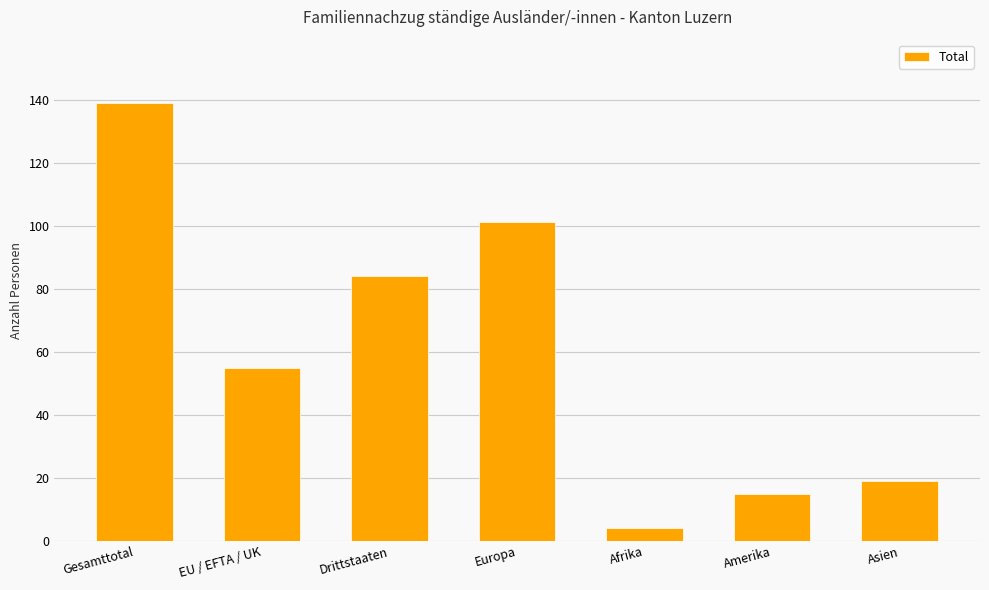

The chart shows a value of 48 at Drittstaaten. True or false?

False